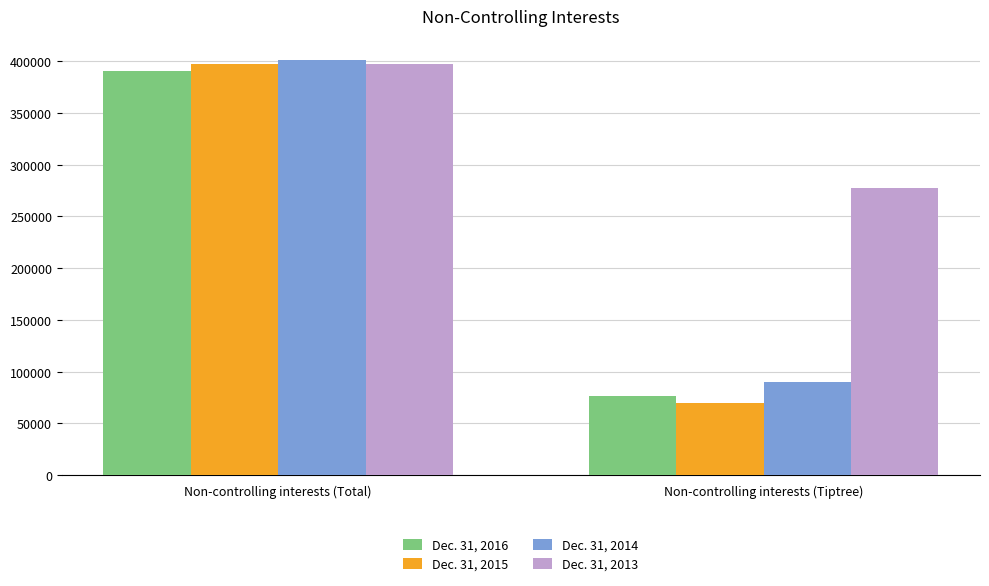

What are all the series names shown in the legend?

Dec. 31, 2016, Dec. 31, 2015, Dec. 31, 2014, Dec. 31, 2013